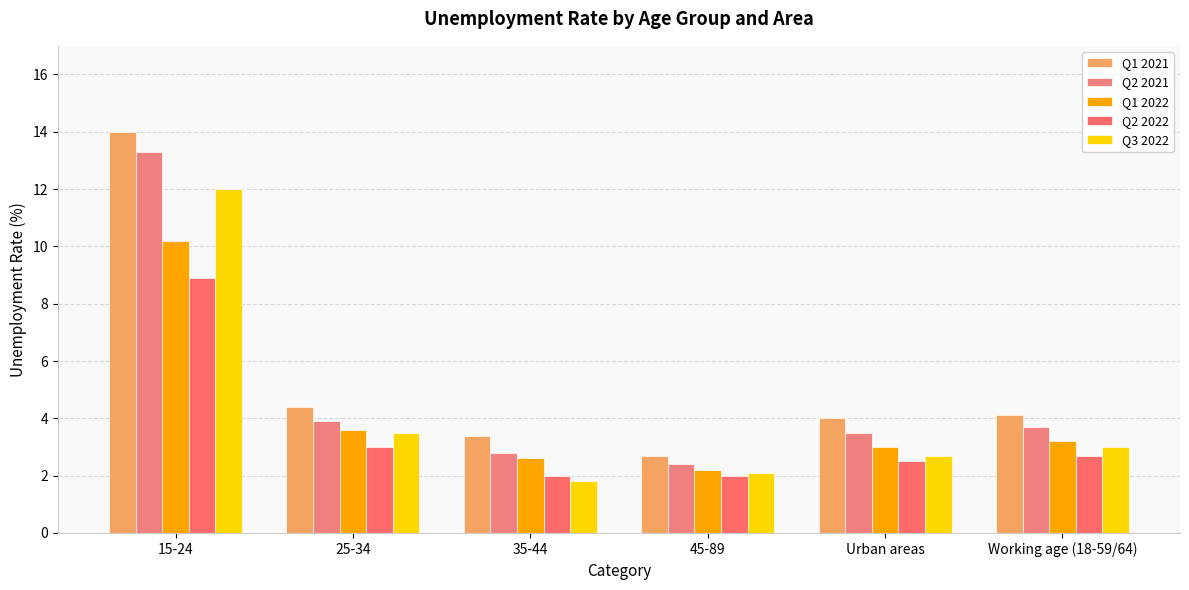

What position from the right is Urban areas?

2